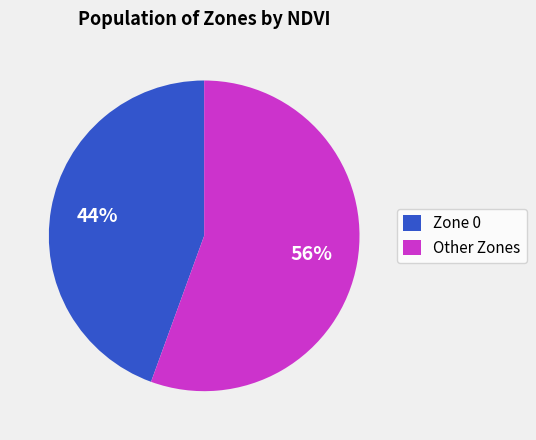

Is the sum of Zone 0 and Other Zones greater than half?

Yes